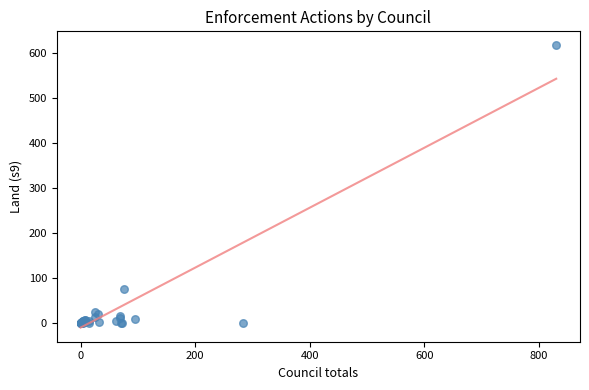

What Y value in the scatter plot is closest to 308?

76